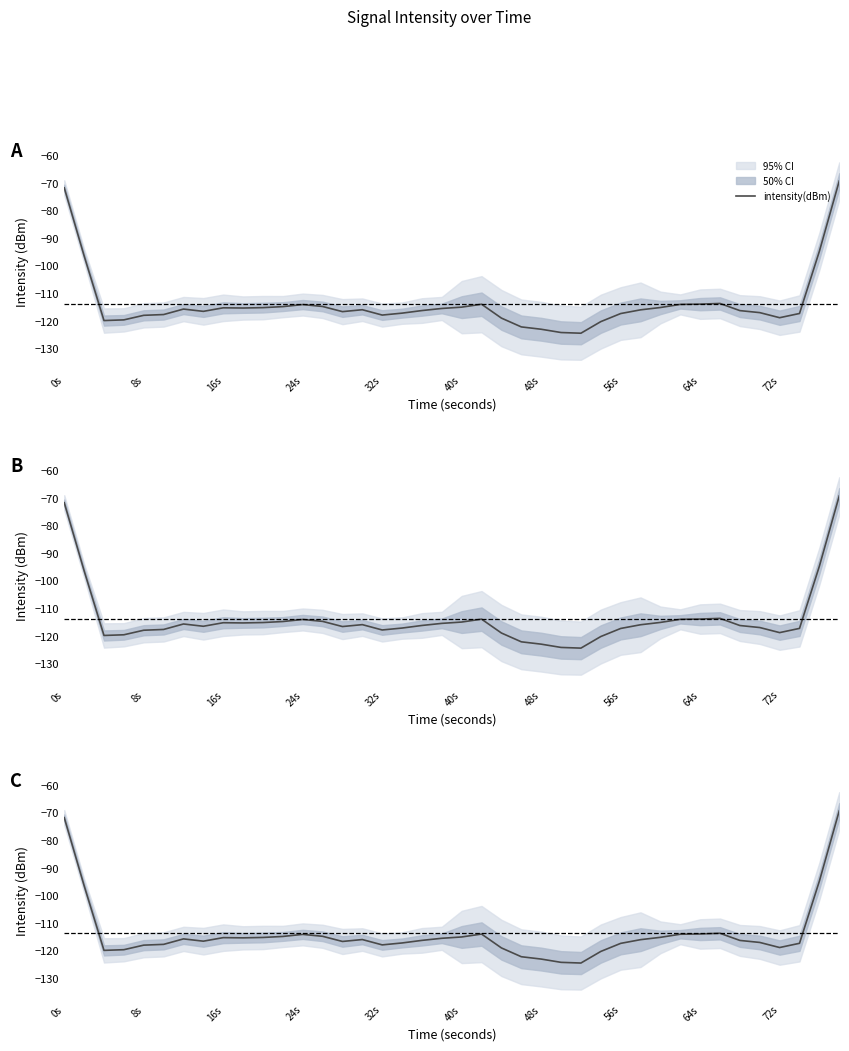

What is the value of the 14th point from the left?

-114.7